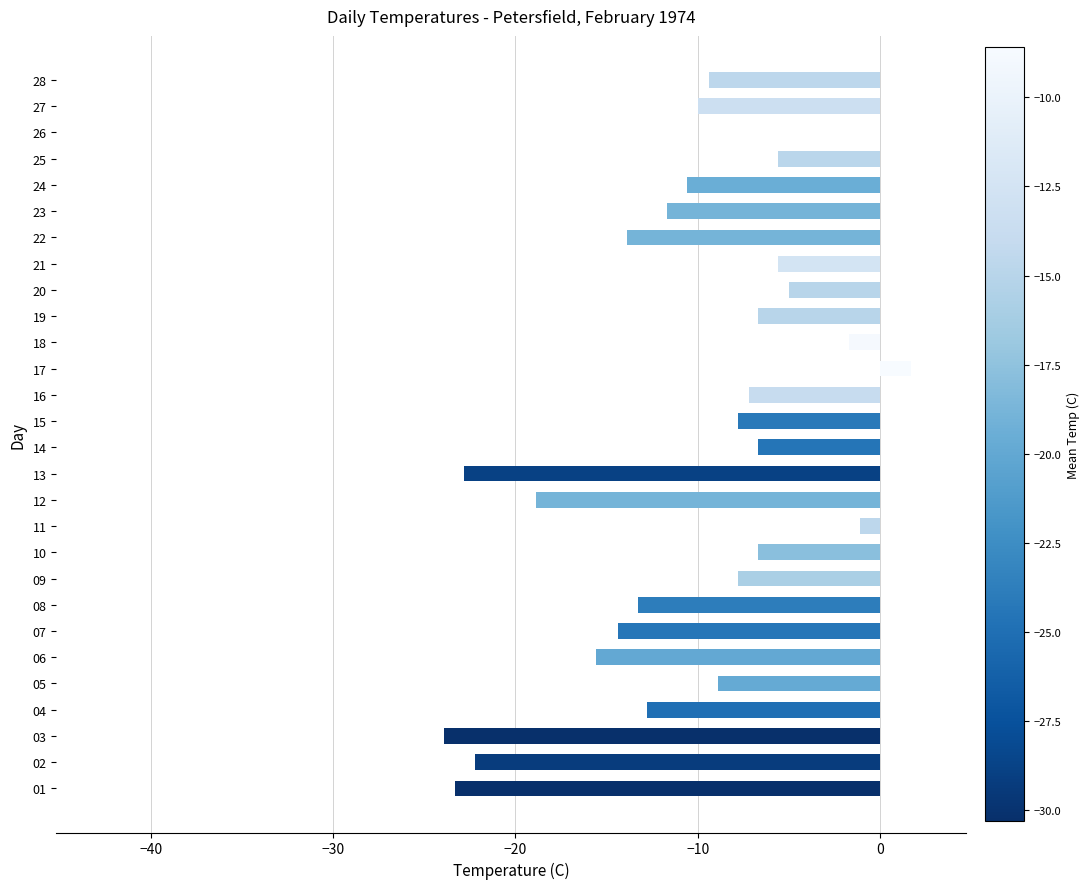

What is the greatest value displayed?

1.7